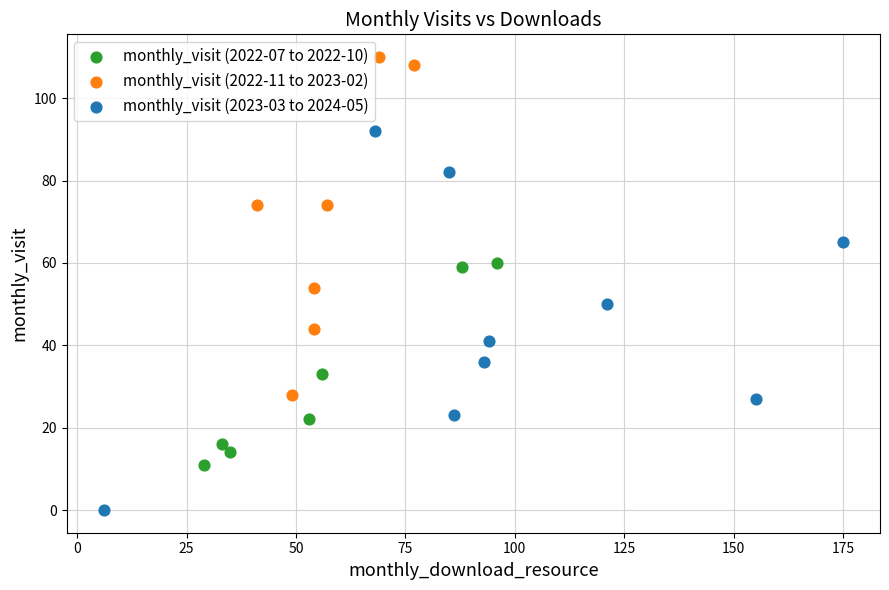

Which series has the largest Y range (max minus min)?

monthly_visit (2023-03 to 2024-05)